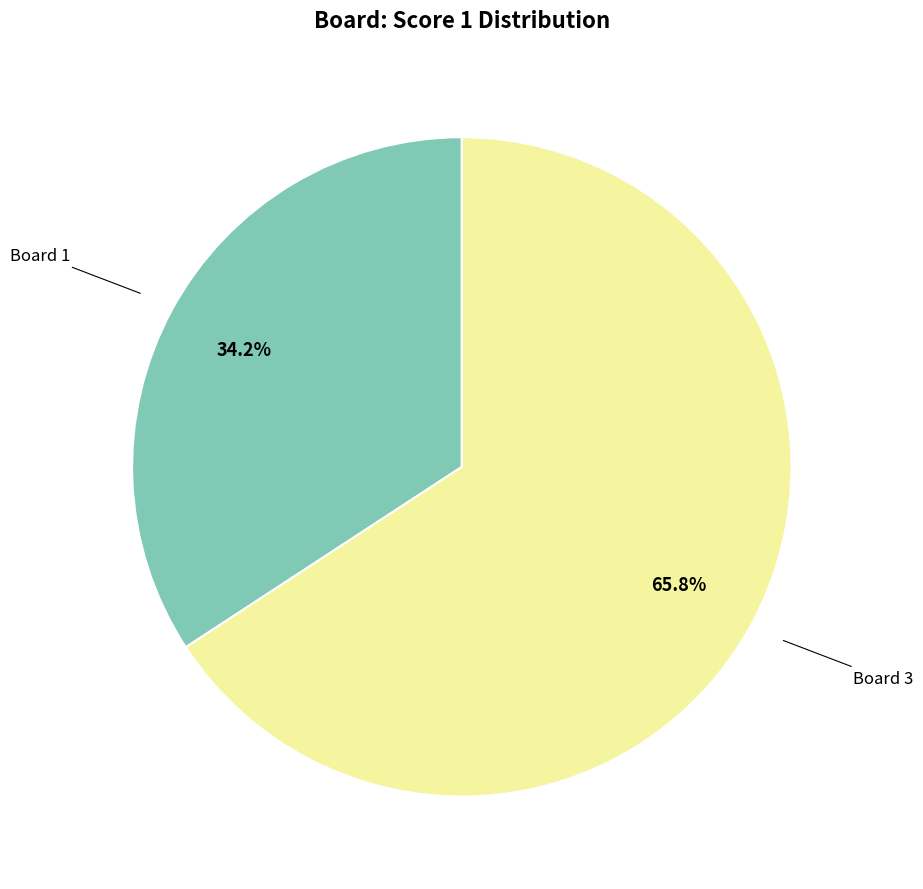

Is there any slice that represents more than half of the pie?

Yes